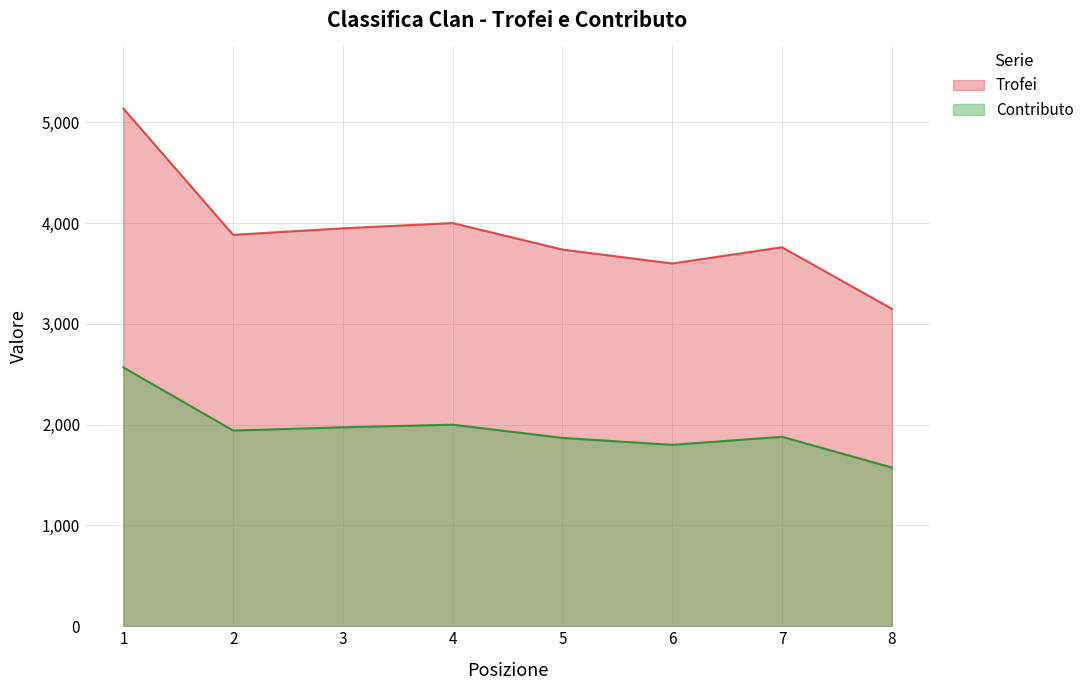

Where is Trofei nearest to the value 4144?

4